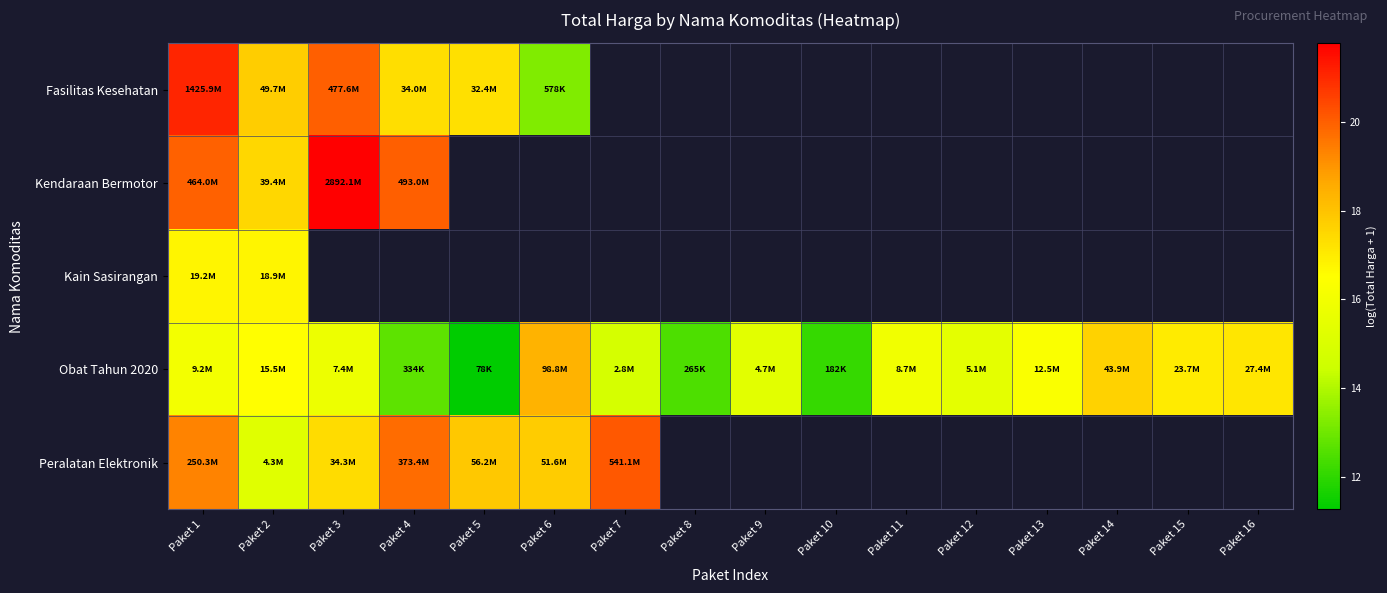

Rank the categories by Obat Tahun 2020 value from lowest to highest.

Paket 5, Paket 10, Paket 8, Paket 4, Paket 7, Paket 9, Paket 12, Paket 3, Paket 11, Paket 1, Paket 13, Paket 2, Paket 15, Paket 16, Paket 14, Paket 6